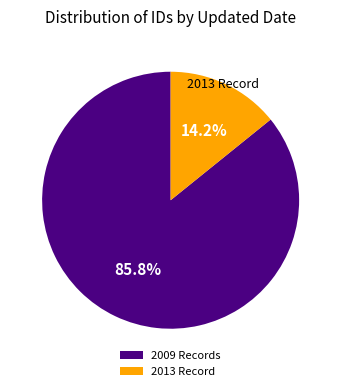

Rank the categories by value from highest to lowest.

2009 Records, 2013 Record